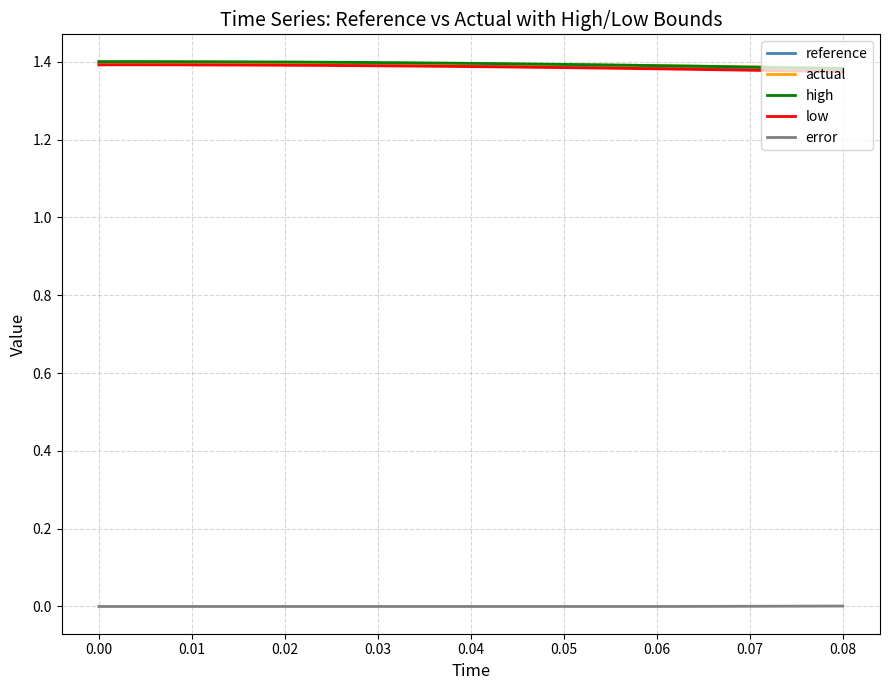

True or false: error and reference intersect in this chart.

False